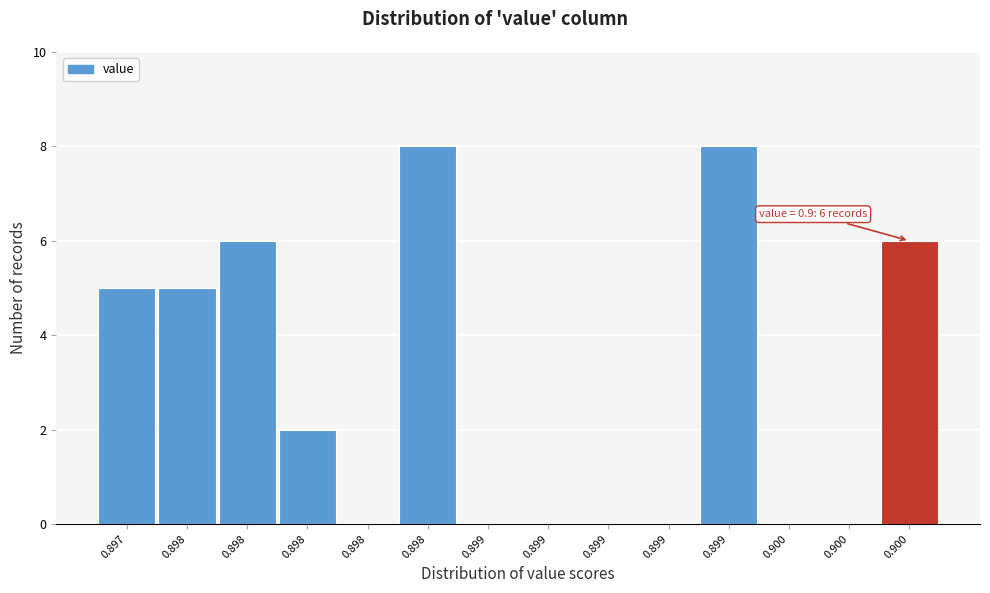

How many data points does each series have?

14